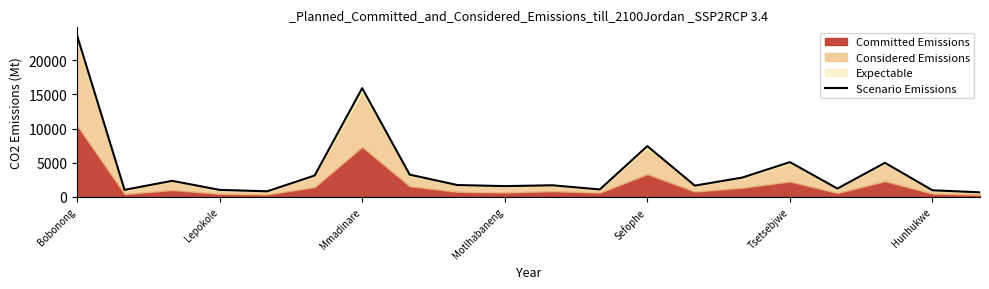

How many data points are less than 1747?

10